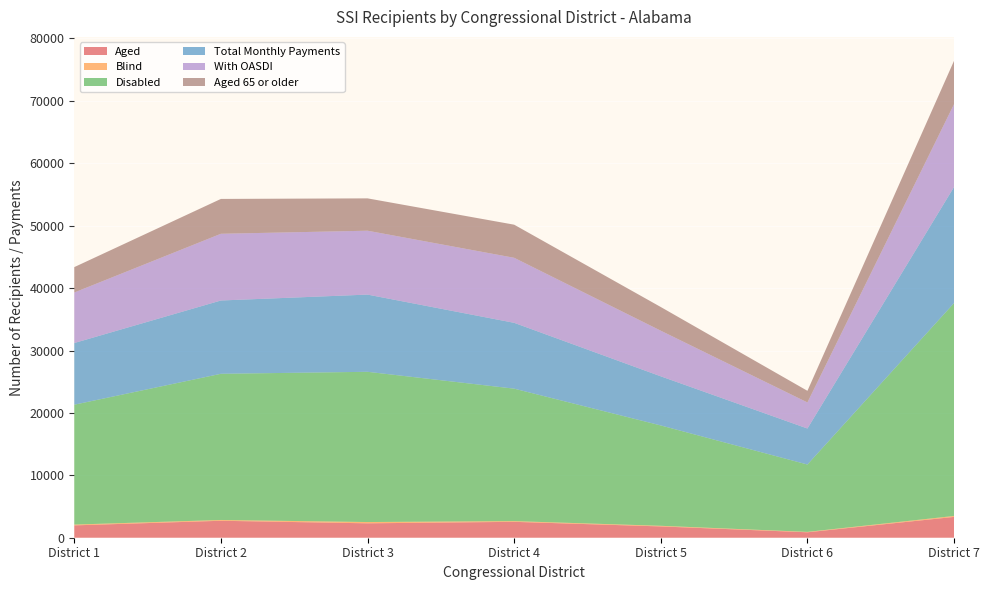

Reading left to right, list all the values displayed in this chart.

Aged: 1978	2716	2309	2545	1810	871	3335
Blind: 128	128	204	115	101	65	155
Disabled: 19209	23424	24074	21226	16079	10793	34115
Total Monthly Payments: 9884	11746	12372	10550	7873	5771	18605
With OASDI: 8093	10689	10235	10419	7306	4175	13267
Aged 65 or older: 4069	5586	5184	5306	3798	1866	6954